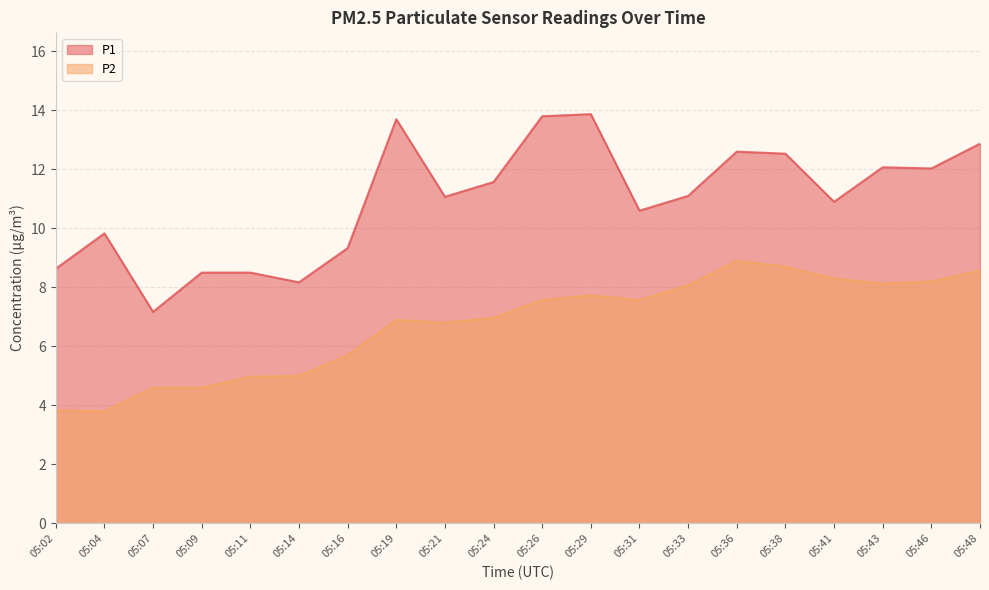

What is the difference between the P2 values at 05:36 and 05:09?

4.3